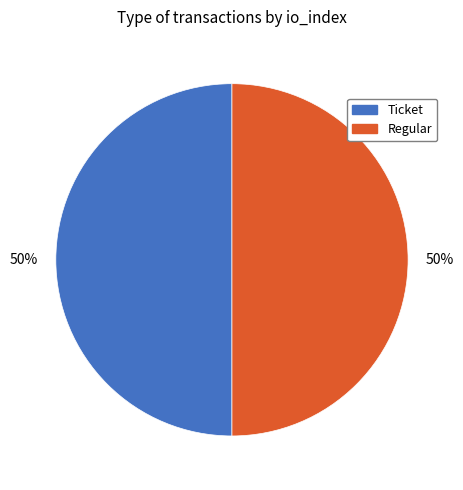

To the nearest percent, what is the average slice percentage?

50%